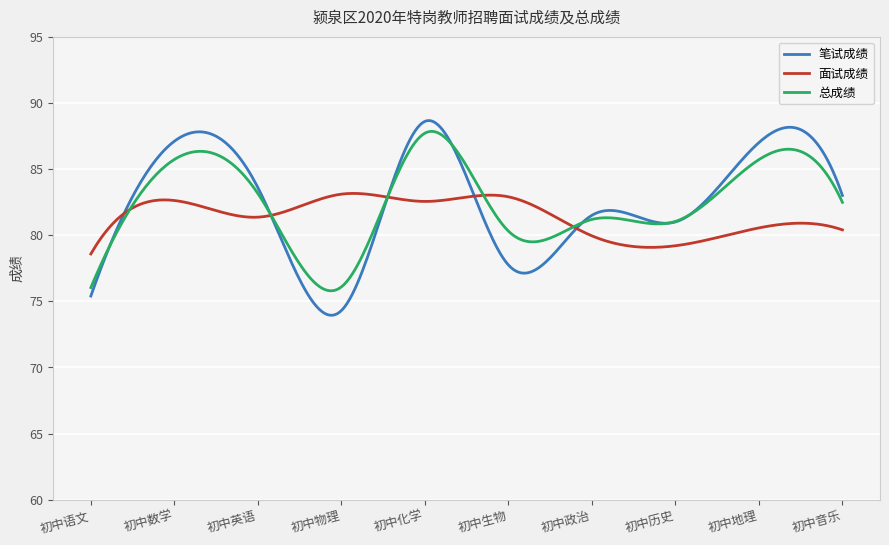

Which series has the largest range (max minus min)?

笔试成绩